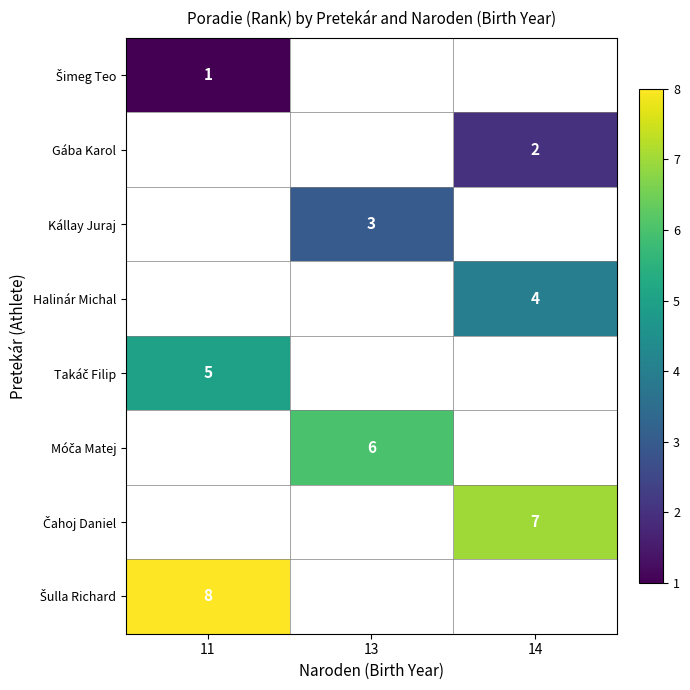

True or false: Halinár Michal has a value of 7 at 14.

False